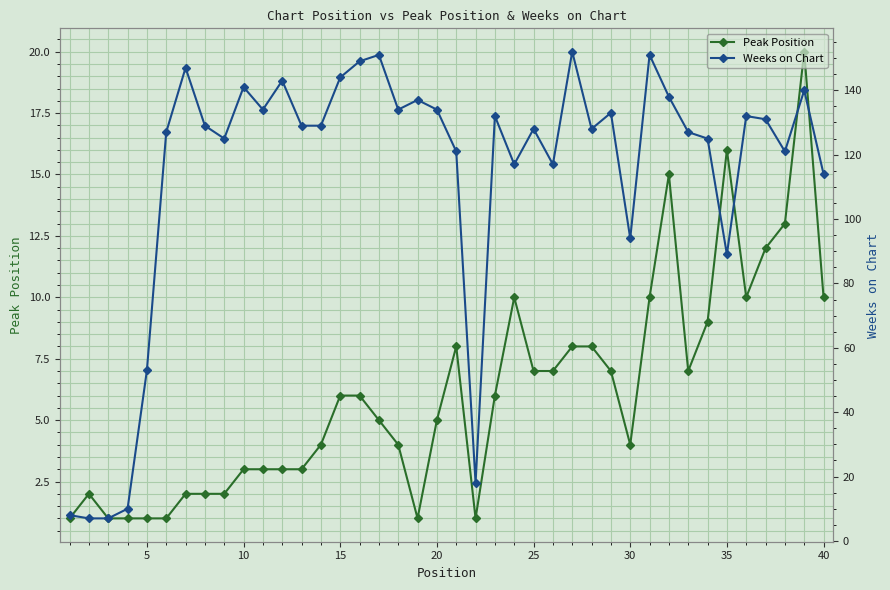

True or false: Peak Position has more than 1 points higher than both neighbors.

True